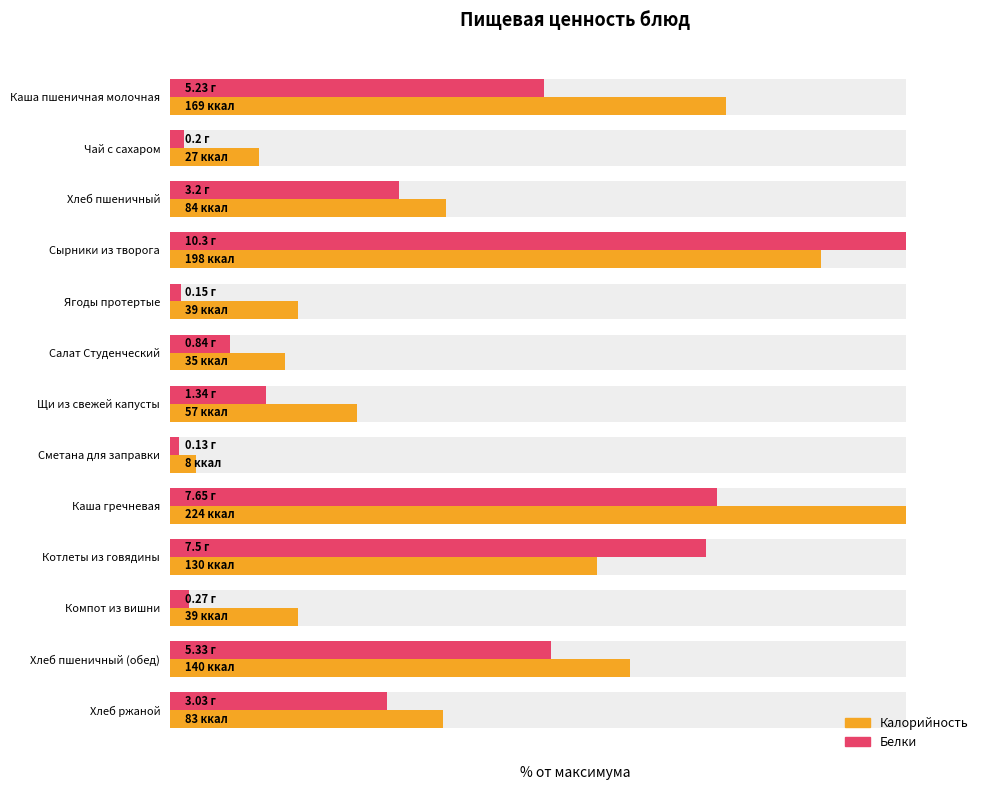

Which series has the widest spread of values?

Белки